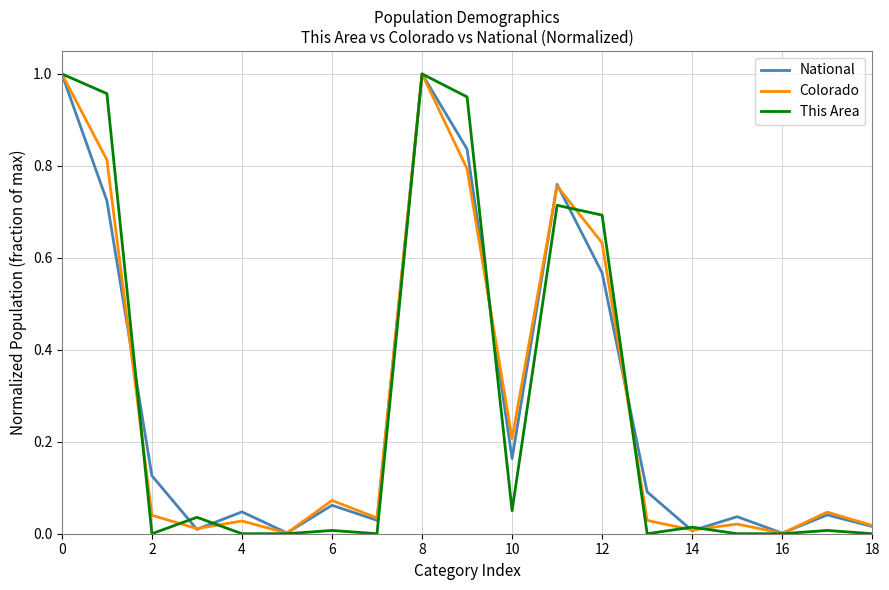

Which series has the largest range (max minus min)?

This Area